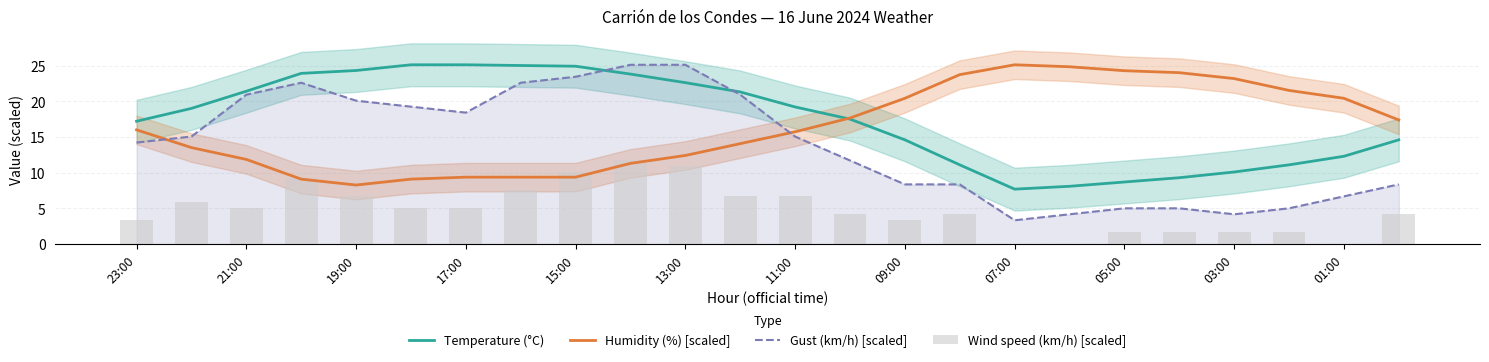

What is the difference between the maximum and minimum values in the Humidity (%) [scaled] series?

16.8